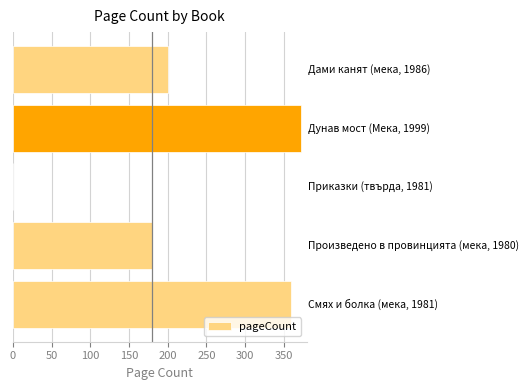

What is the sum of all values?

1112